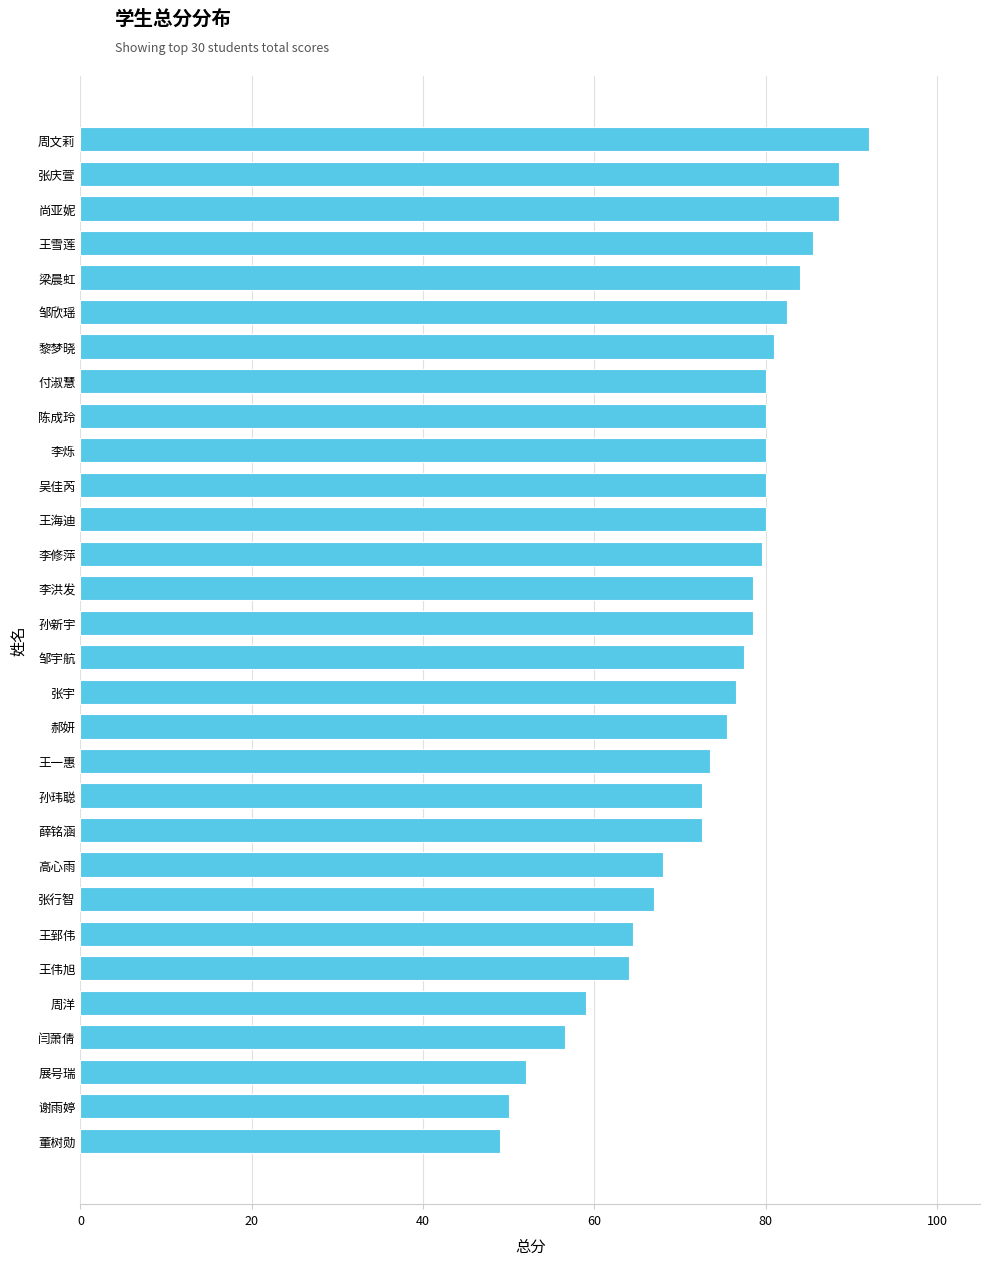

What is the difference between the second highest and minimum values?

39.5